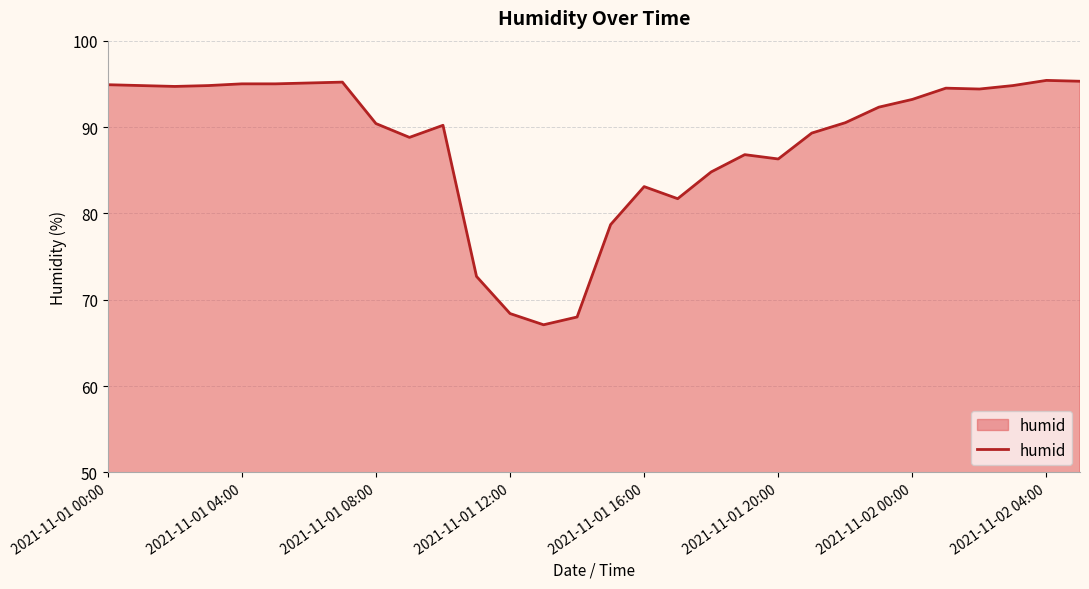

What is the minimum value shown in the chart?

67.1